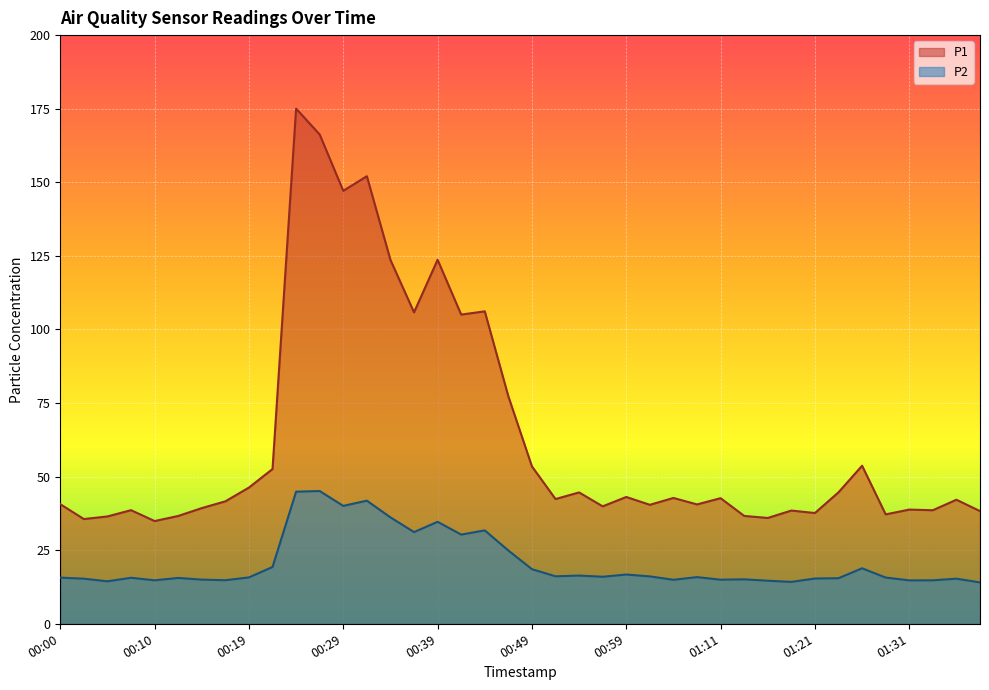

At which category does the chart reach its minimum across all series?

01:39